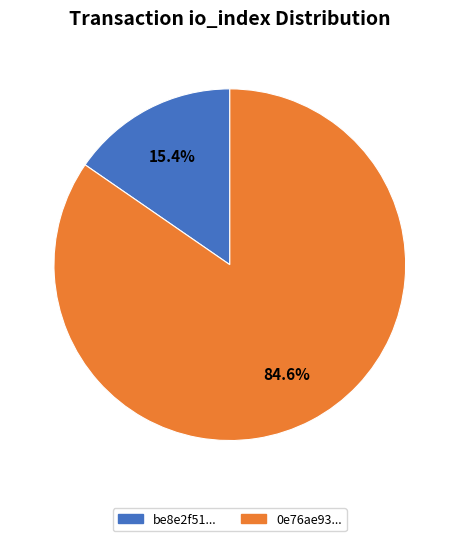

Which has a higher value, 0e76ae93... or be8e2f51...?

0e76ae93...